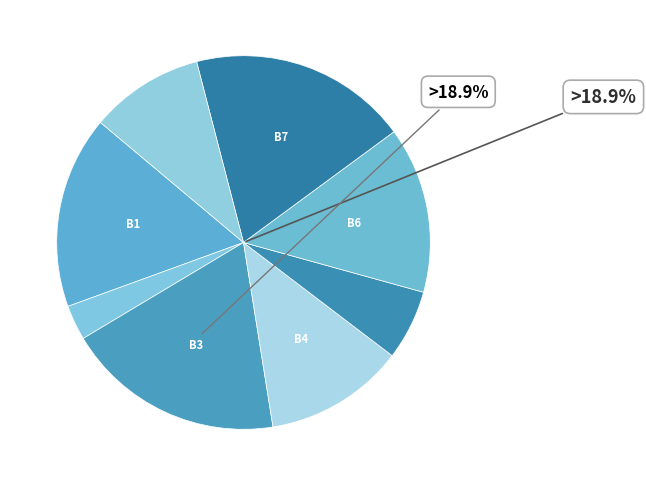

How much of the chart is everything except Board 6?

85.6%